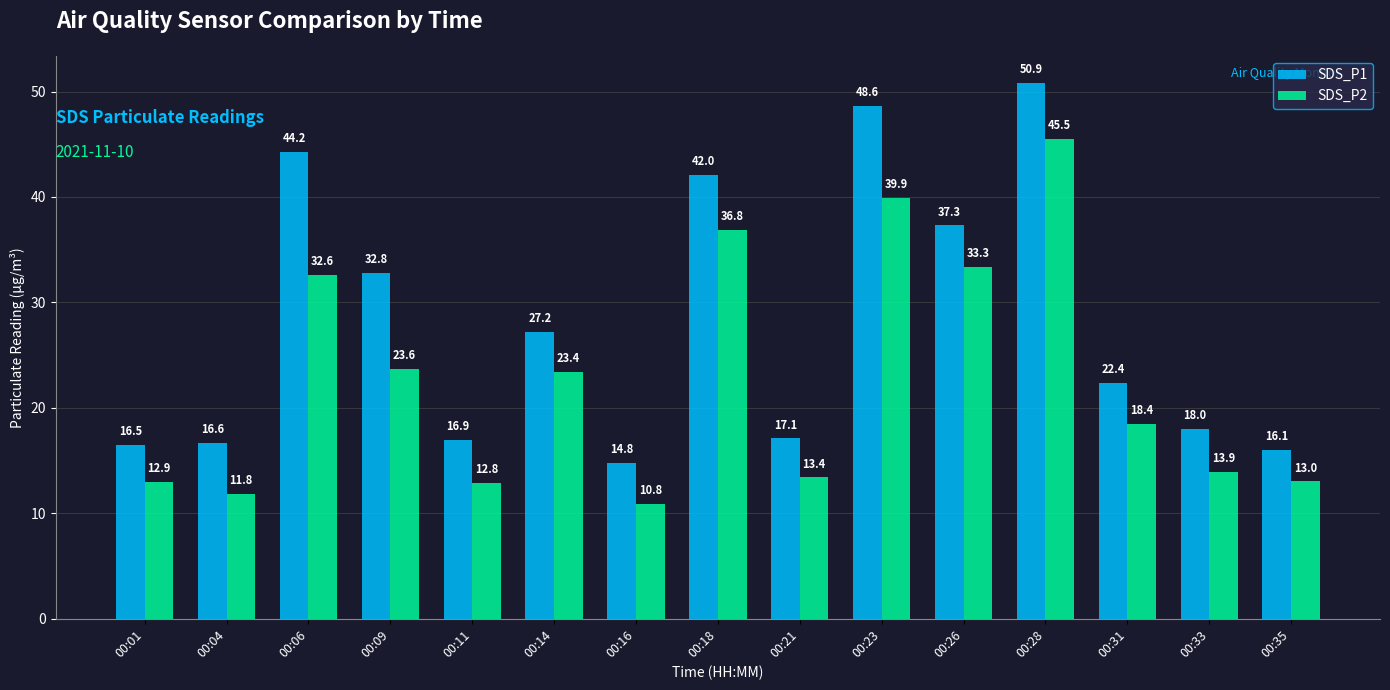

Rank the series at 00:35 from highest to lowest value.

SDS_P1, SDS_P2